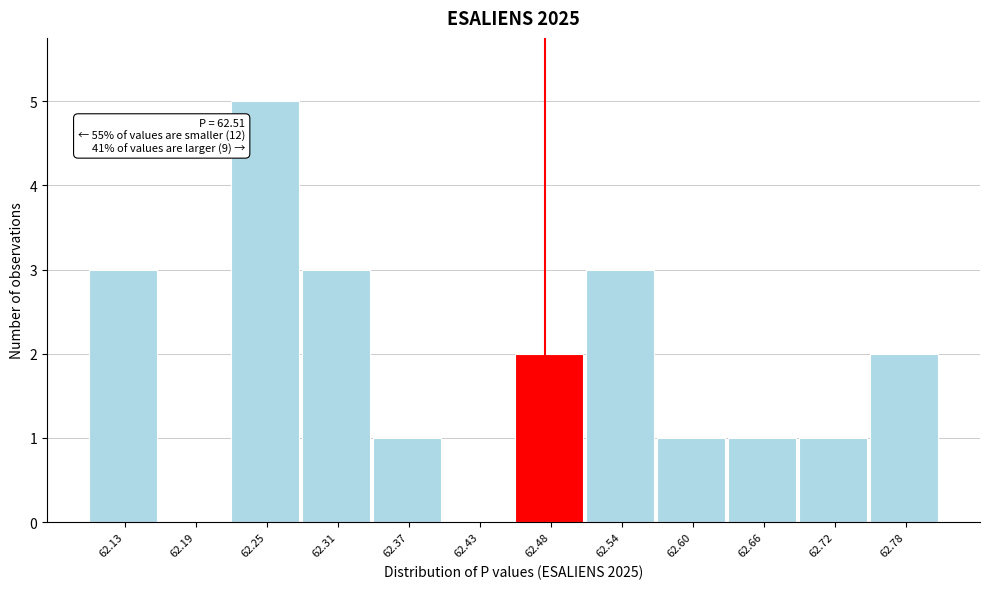

Reading right to left, what are all the values shown in this chart?

62.78=2	62.72=1	62.66=1	62.60=1	62.54=3	62.48=2	62.43=0	62.37=1	62.31=3	62.25=5	62.19=0	62.13=3